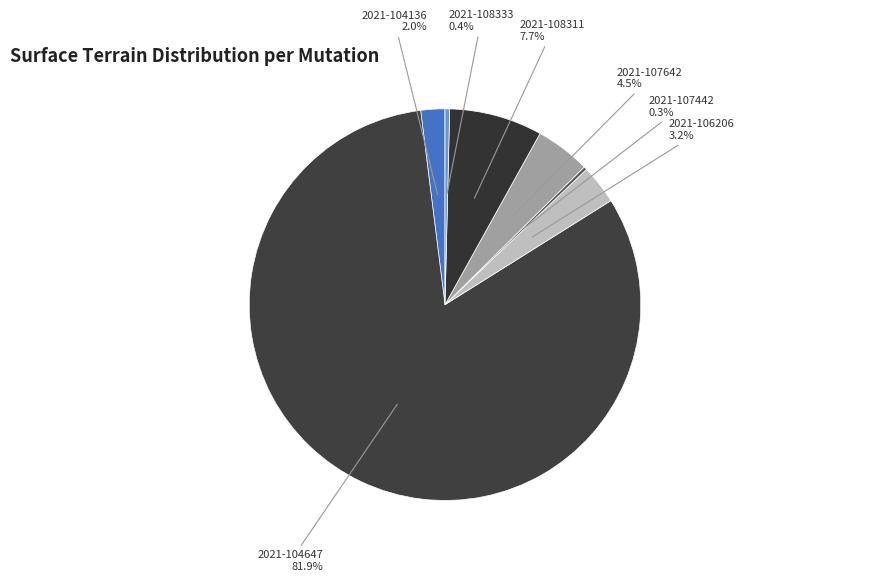

True or false: 2021-108333 accounts for 0% of the total.

True